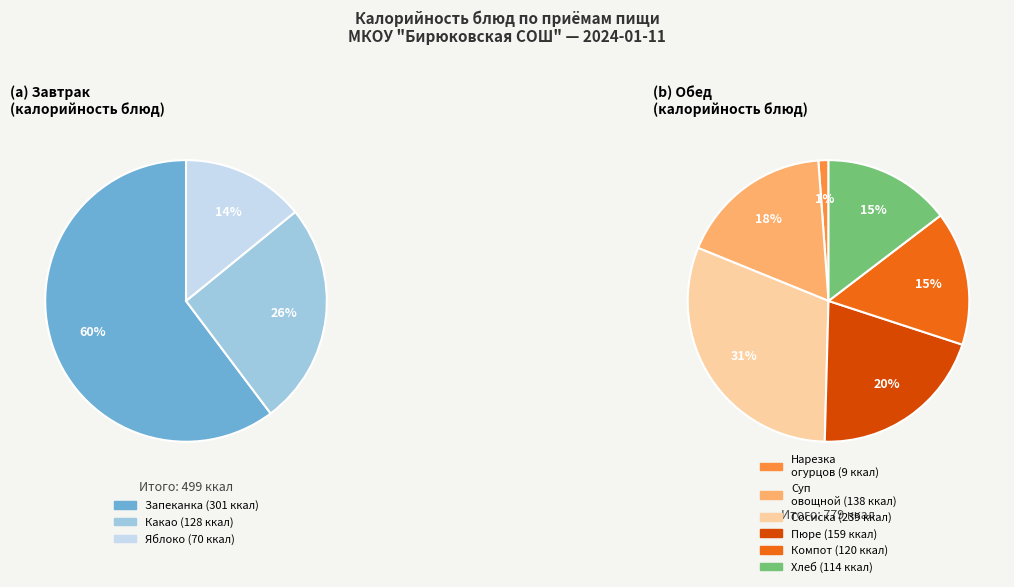

Is there a majority slice in this chart?

No